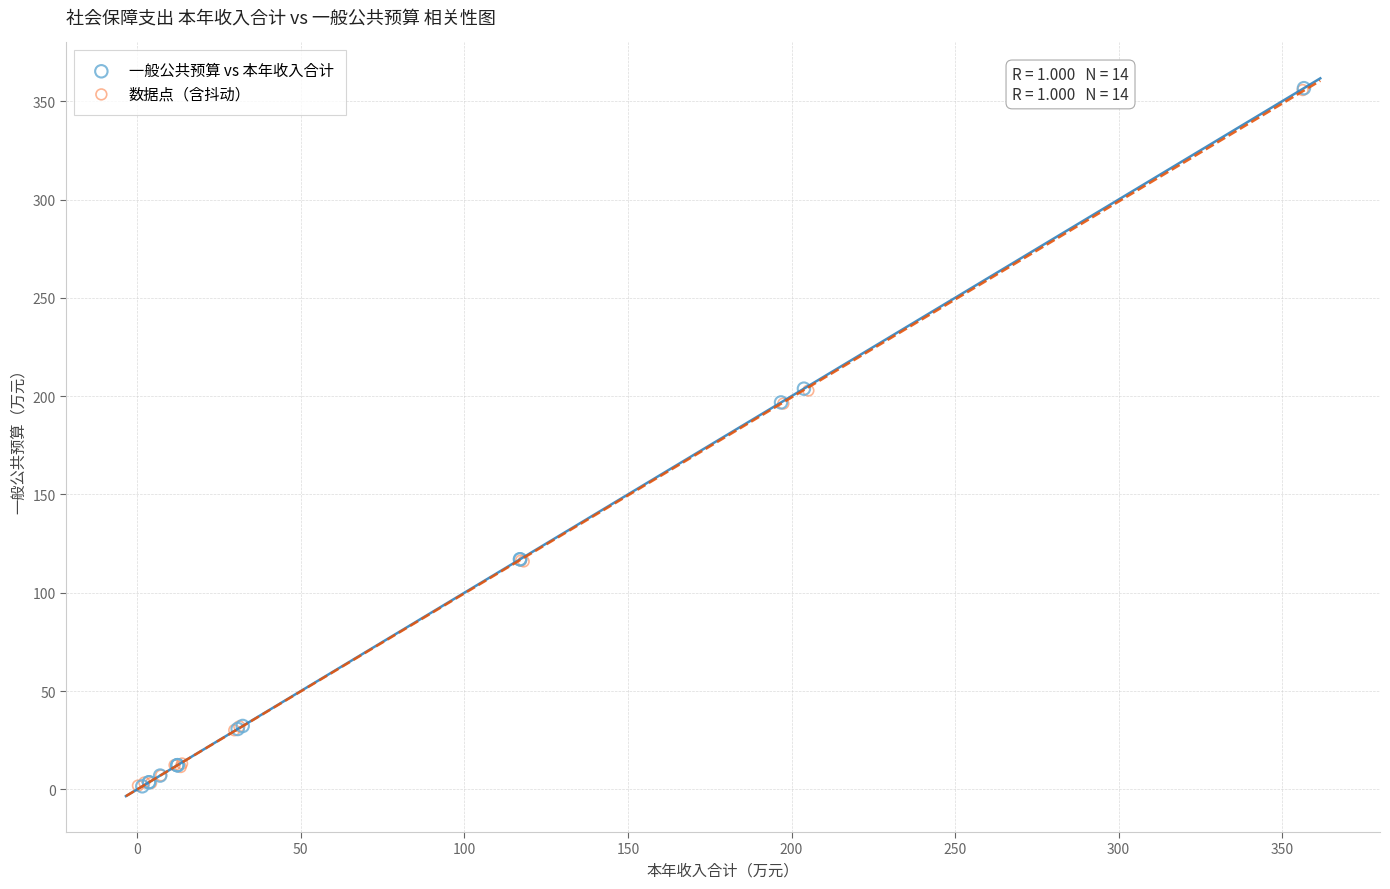

Which series has the largest Y range (max minus min)?

一般公共预算 vs 本年收入合计